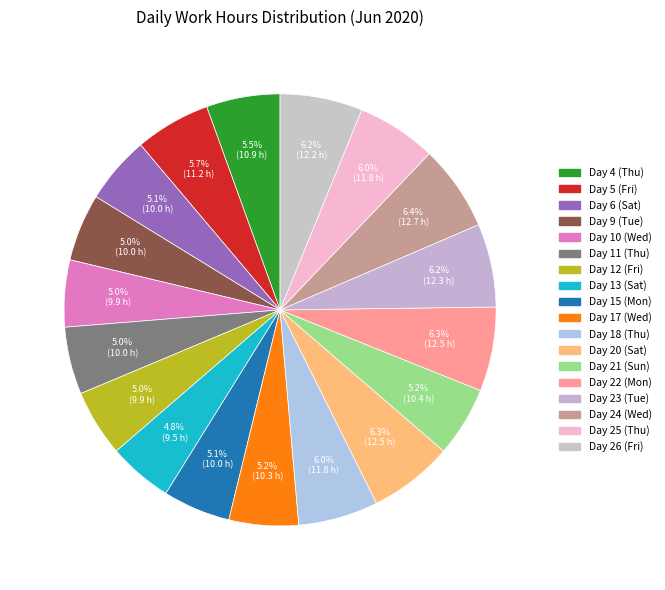

What portion of the pie excludes Day 15 (Mon)?

94.9%